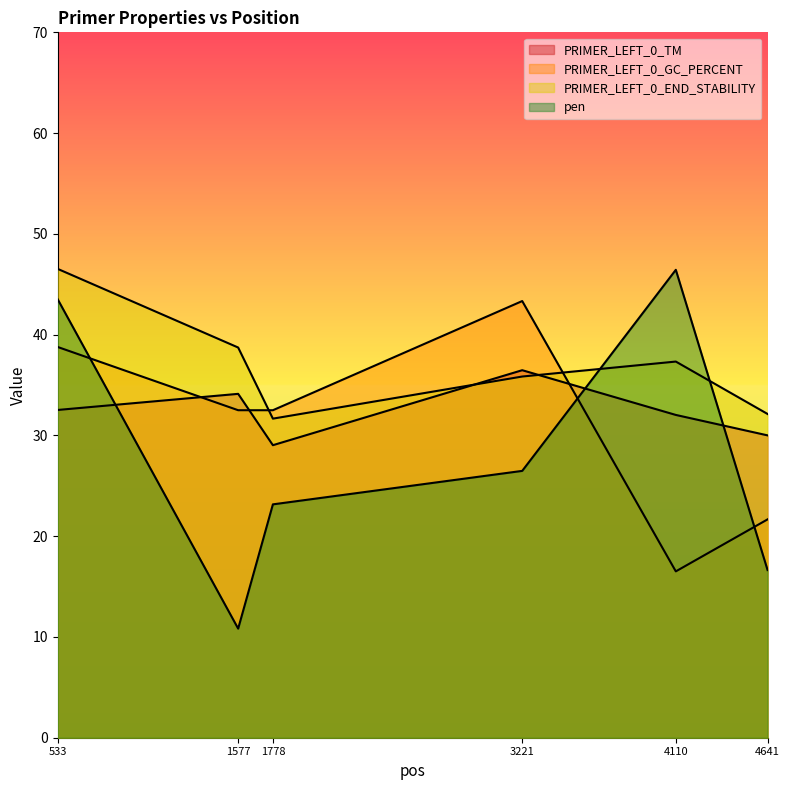

List the series in order of their peak value, lowest first.

PRIMER_LEFT_0_TM, PRIMER_LEFT_0_GC_PERCENT, pen, PRIMER_LEFT_0_END_STABILITY